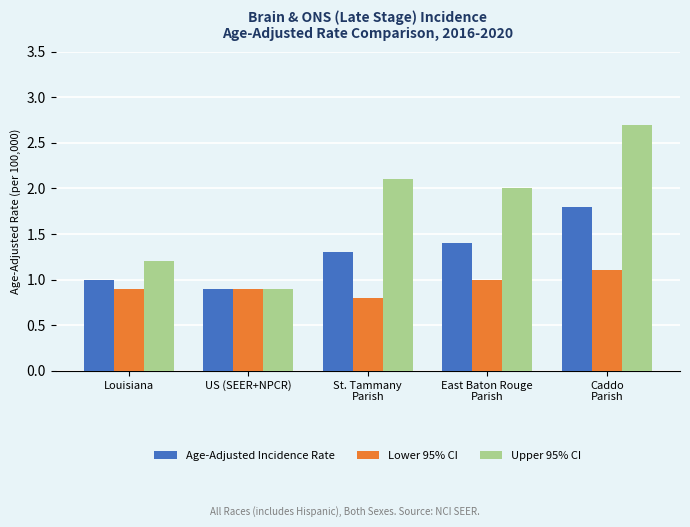

Reading left to right, what are all the values shown in this chart?

Age-Adjusted Incidence Rate: Louisiana=1.0	US (SEER+NPCR)=0.9	St. Tammany
Parish=1.3	East Baton Rouge
Parish=1.4	Caddo
Parish=1.8
Lower 95% CI: Louisiana=0.9	US (SEER+NPCR)=0.9	St. Tammany
Parish=0.8	East Baton Rouge
Parish=1.0	Caddo
Parish=1.1
Upper 95% CI: Louisiana=1.2	US (SEER+NPCR)=0.9	St. Tammany
Parish=2.1	East Baton Rouge
Parish=2.0	Caddo
Parish=2.7